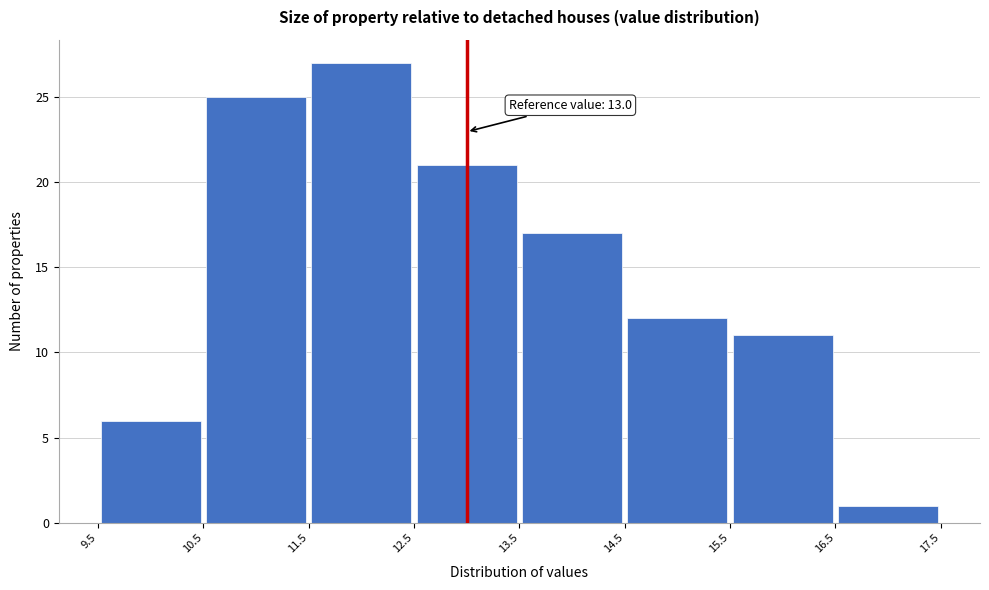

Which range on the x-axis has the tallest bar?

11.5 to 12.5